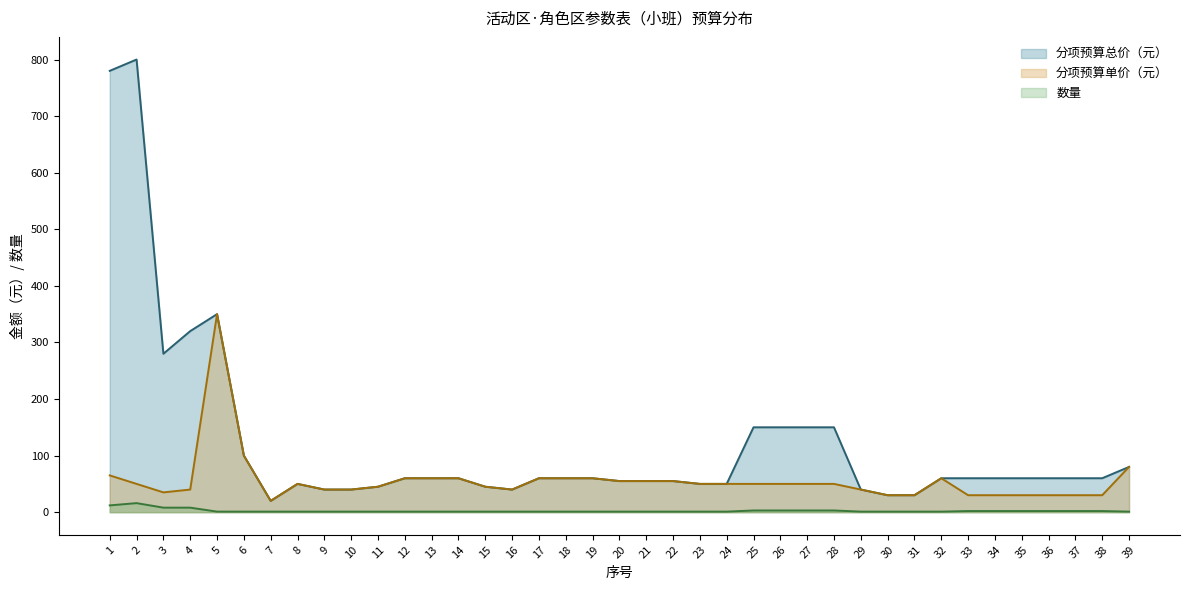

True or false: 数量 and 分项预算单价（元） intersect in this chart.

False